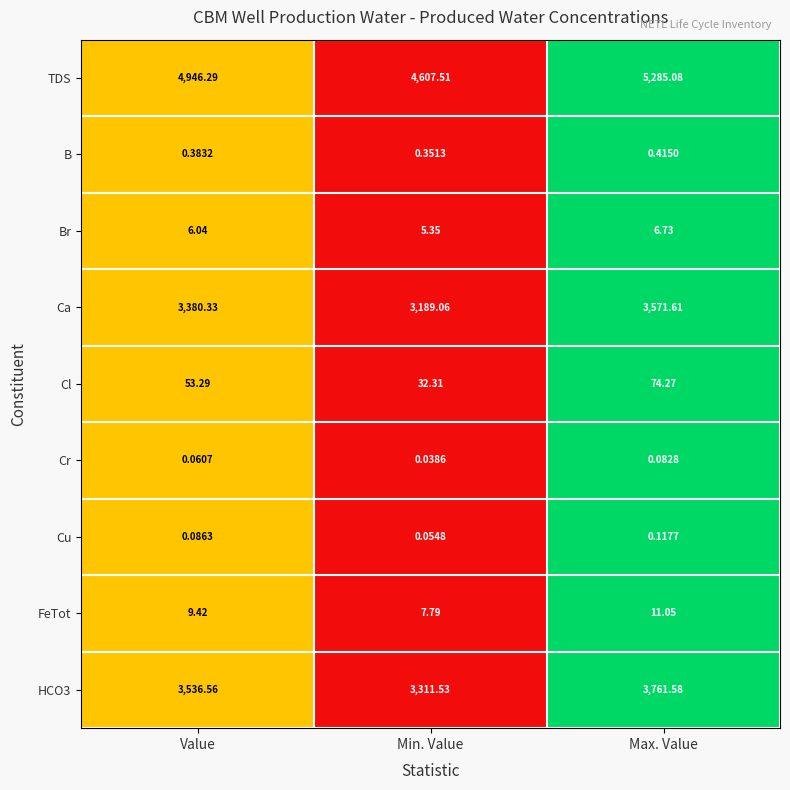

At which category does the chart reach its minimum across all series?

Min. Value